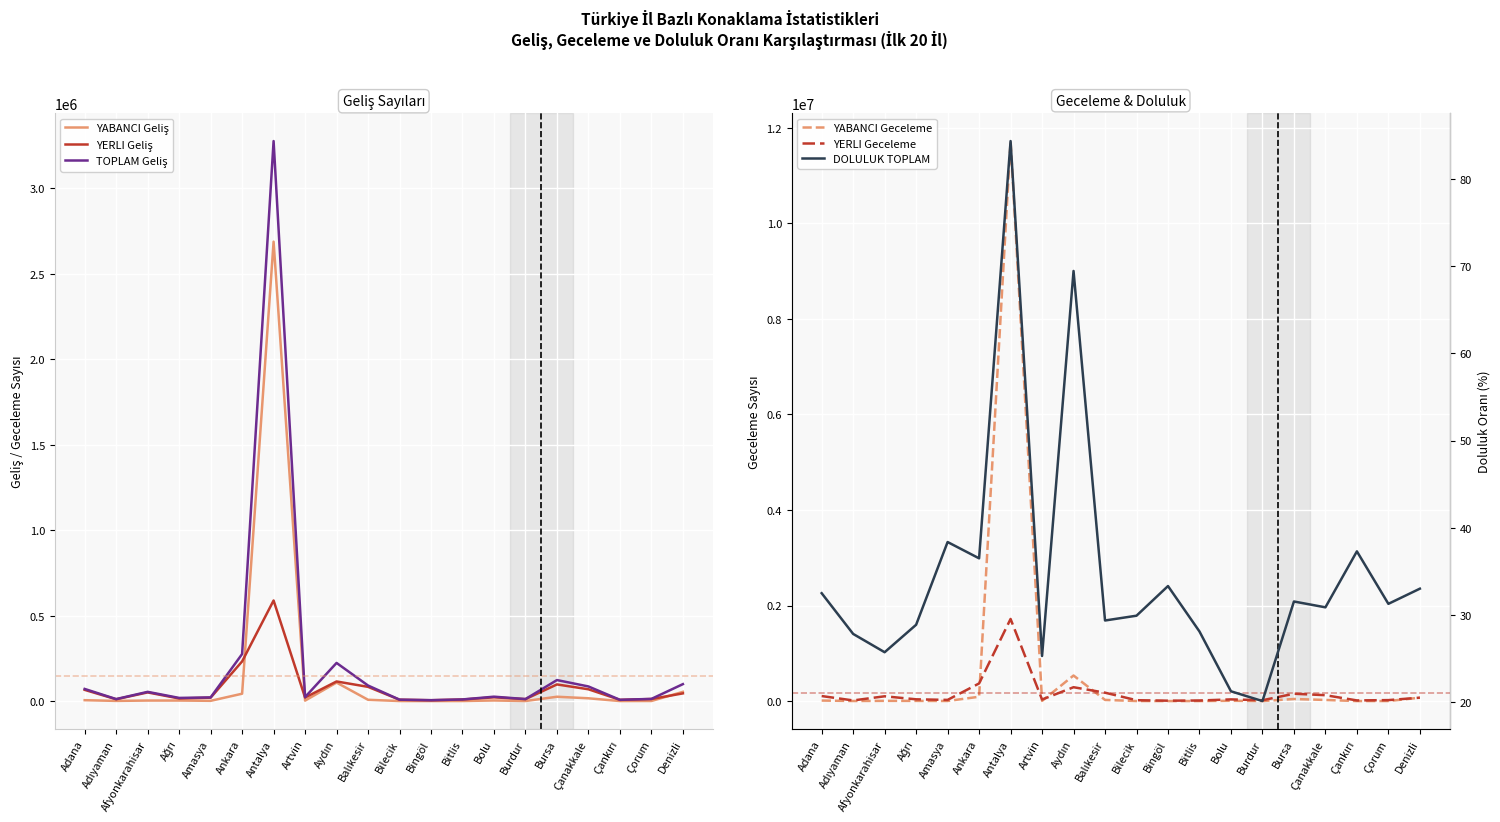

At which label does YERLI Geliş reach its minimum?

Bingöl